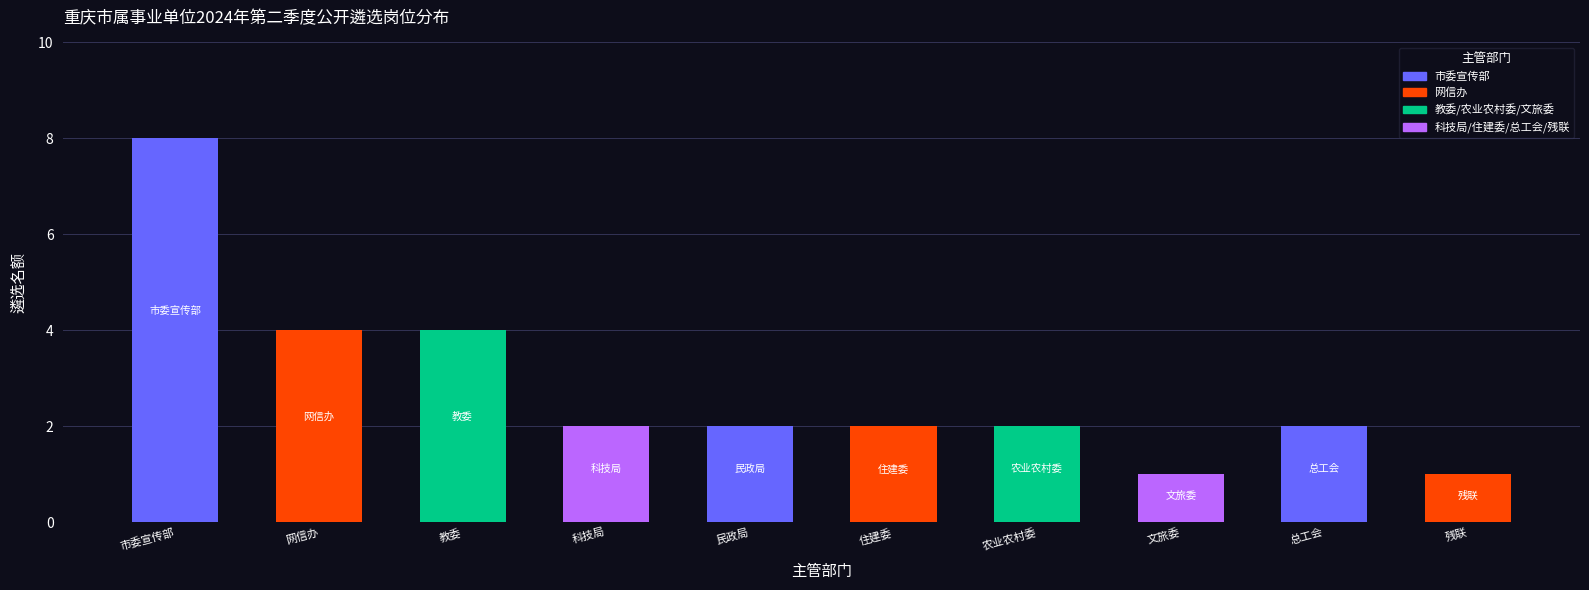

The chart shows a value of 4 at 教委. True or false?

True